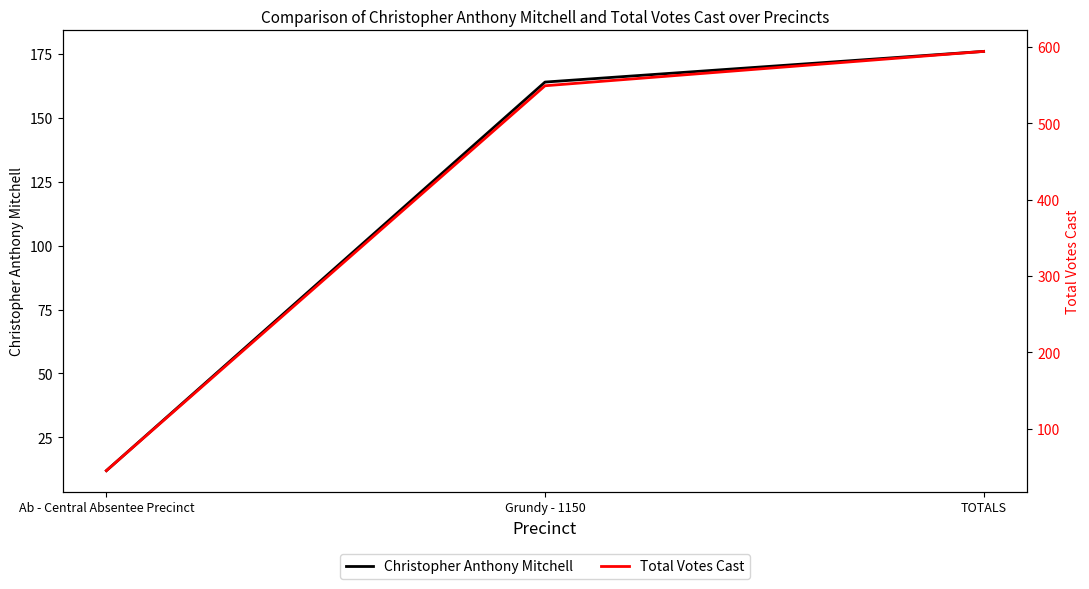

Reading left to right, what are all the values shown in this chart?

Christopher Anthony Mitchell: Ab - Central Absentee Precinct=12	Grundy - 1150=164	TOTALS=176
Total Votes Cast: Ab - Central Absentee Precinct=45	Grundy - 1150=549	TOTALS=594